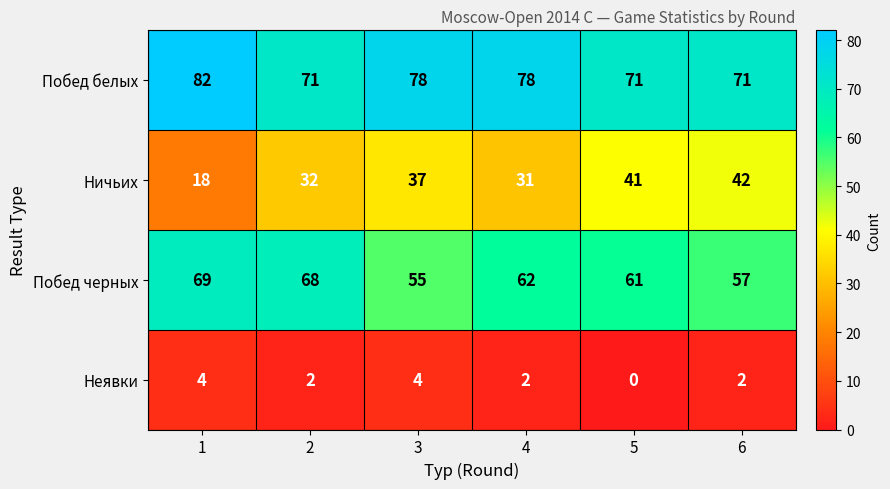

Rank the series at 4 from highest to lowest value.

Побед белых, Побед черных, Ничьих, Неявки